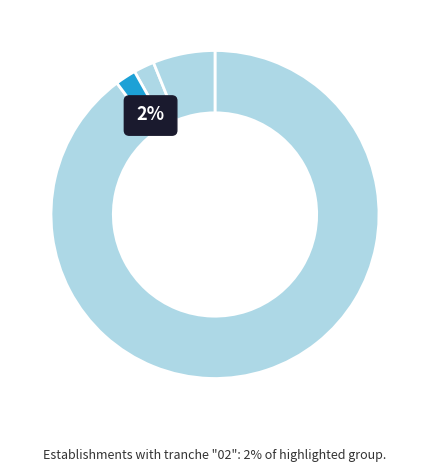

How many slices are in this pie chart?

4